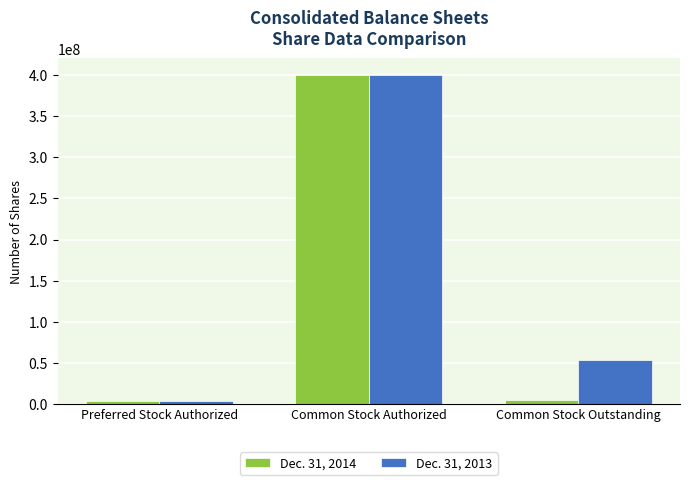

What is the label of the 3rd bar from the left?

Common Stock Outstanding